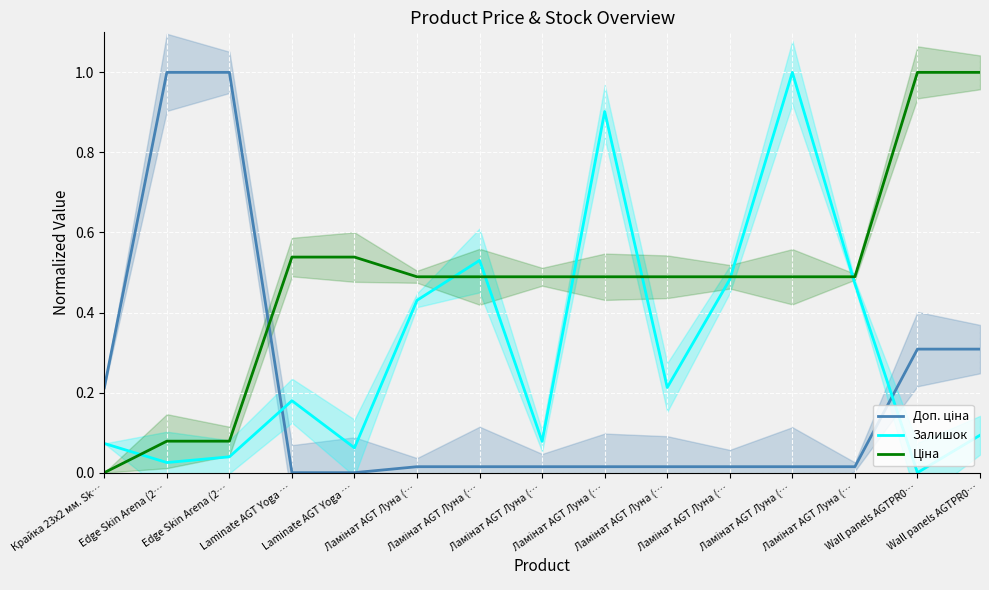

How many times do Доп. ціна and Ціна cross each other?

1